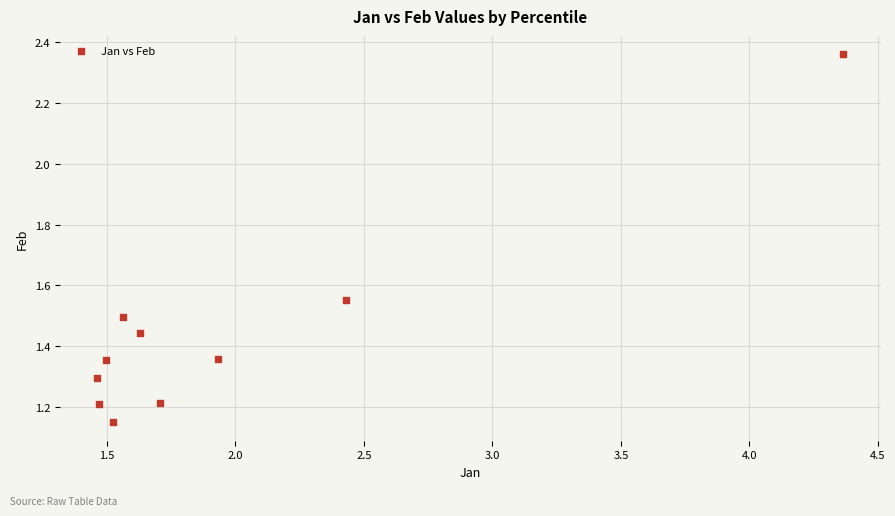

What is the range of Y values (max minus min)?

1.2